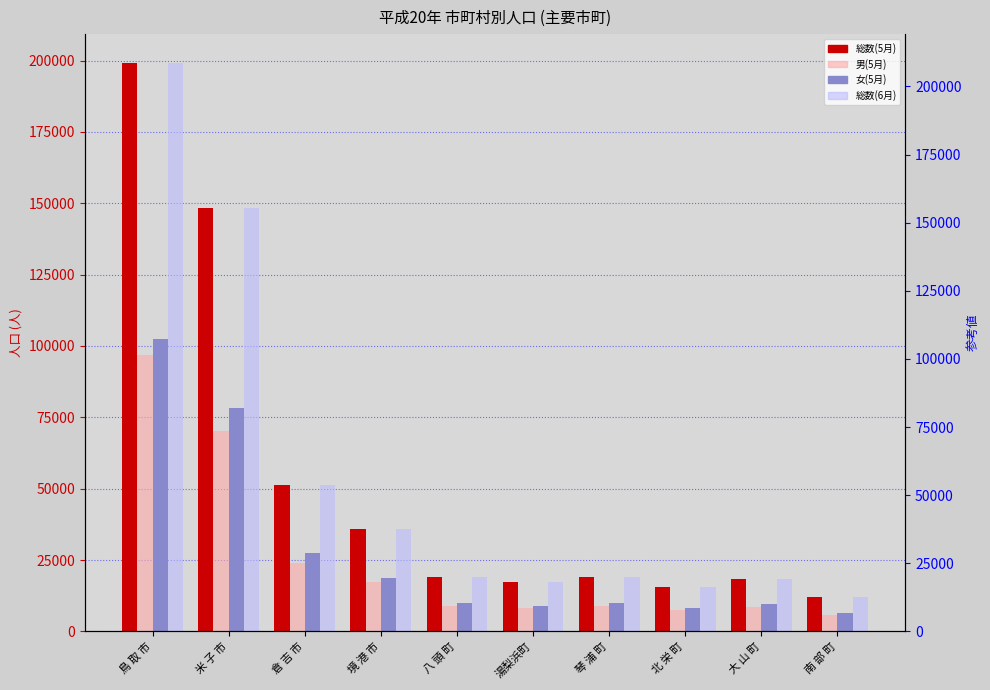

The value of 男(5月) at 境 港 市 is 8934. True or false?

False